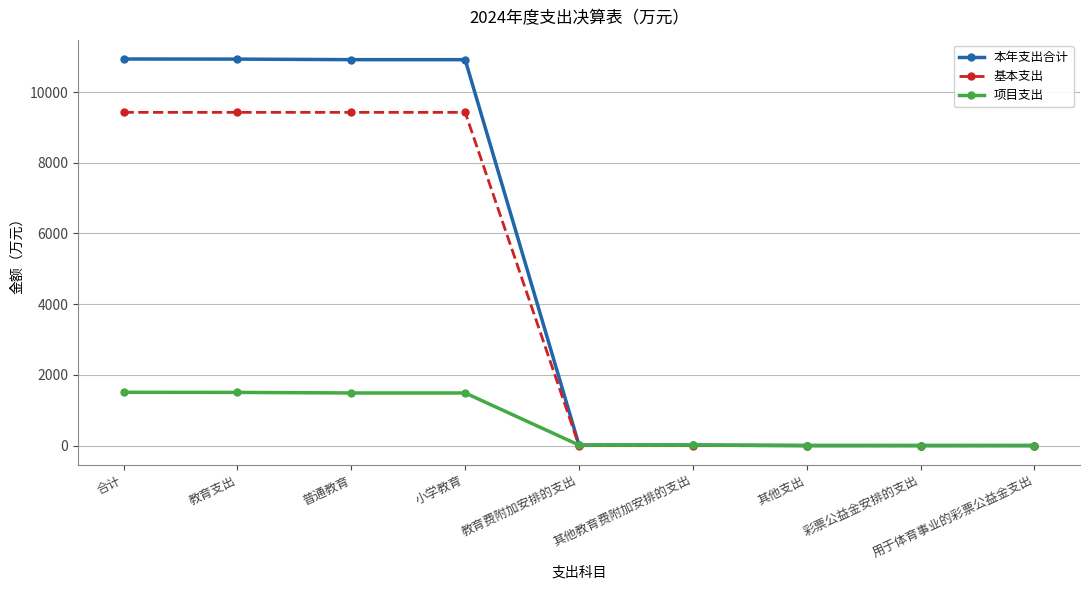

Where does the 本年支出合计 series first go above 15?

合计